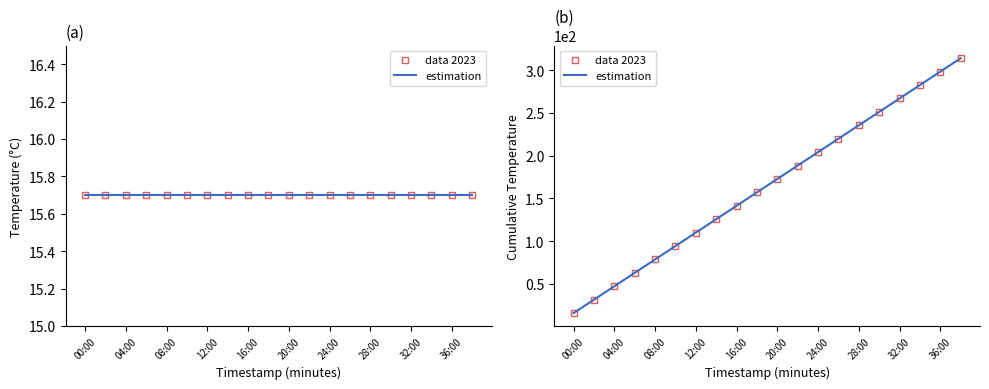

List the labels in order of estimation value, largest first.

19, 18, 17, 16, 15, 14, 13, 12, 11, 10, 36:00, 32:00, 28:00, 24:00, 20:00, 16:00, 12:00, 08:00, 04:00, 00:00